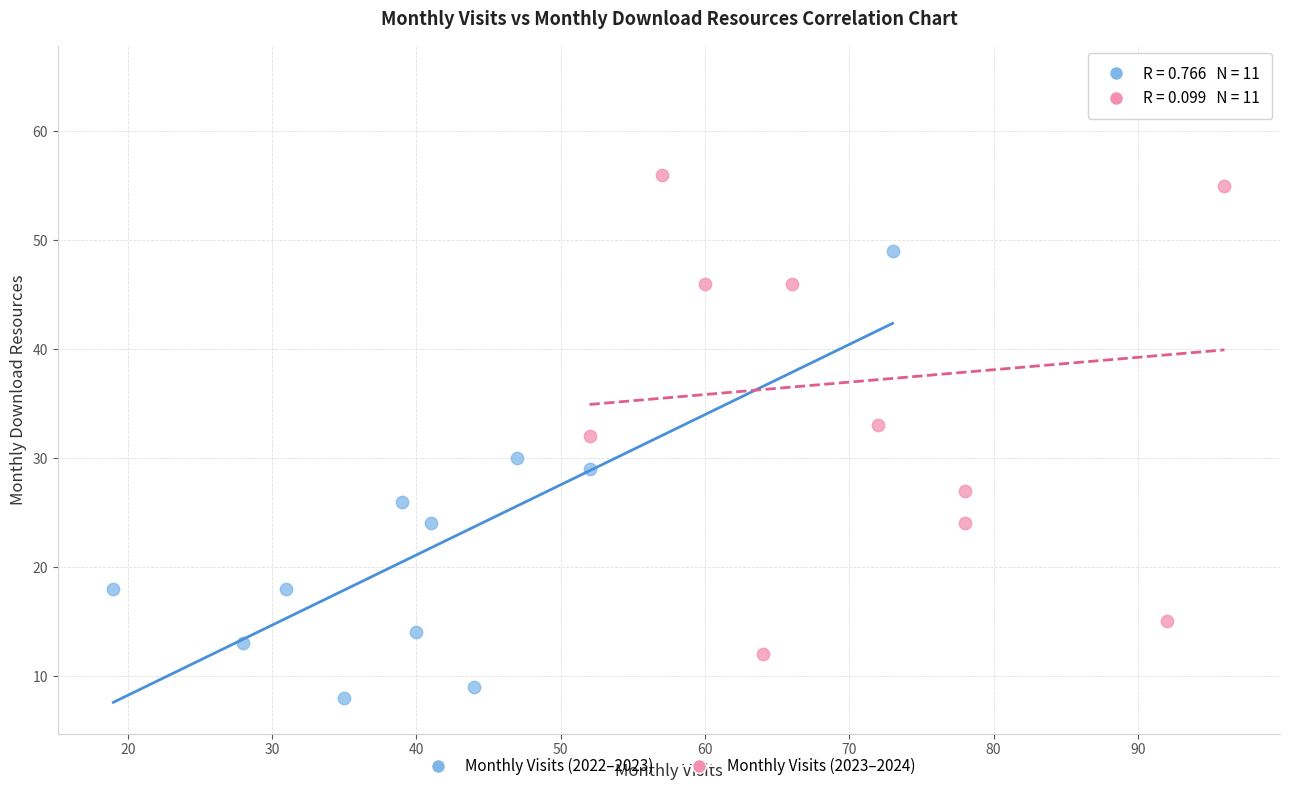

Which series contains the lowest Y value?

Monthly Visits (2022–2023)